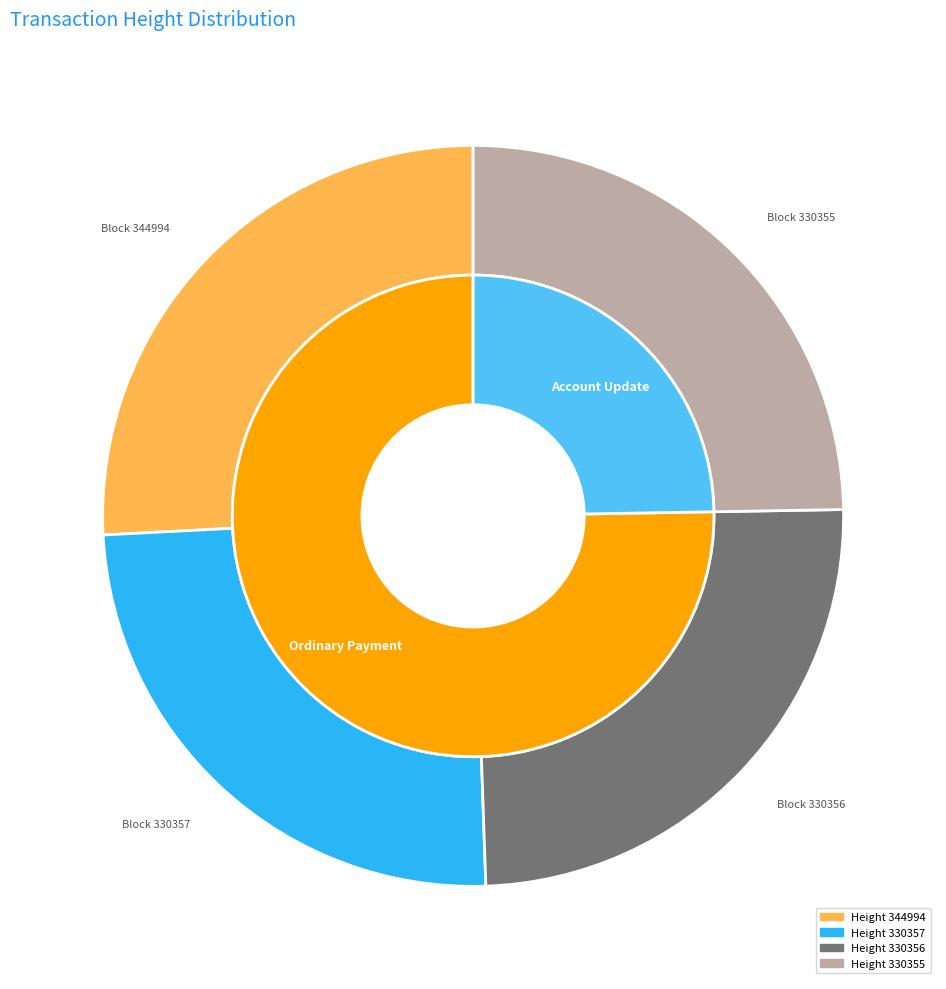

To the nearest percent, what is the combined percentage of 330356 and 330357?

49%